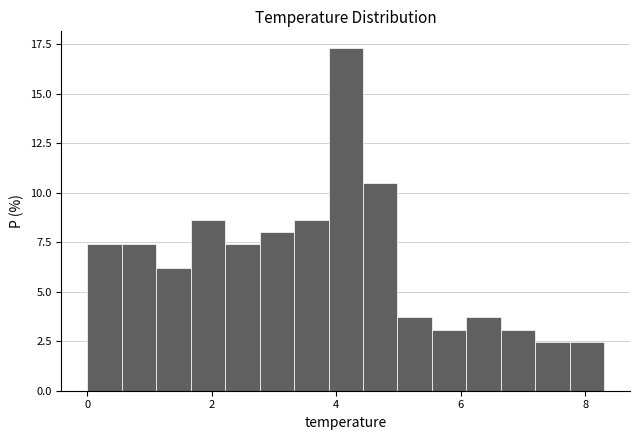

Read against the x-axis, roughly where is the centre of the tallest bar?

4.2